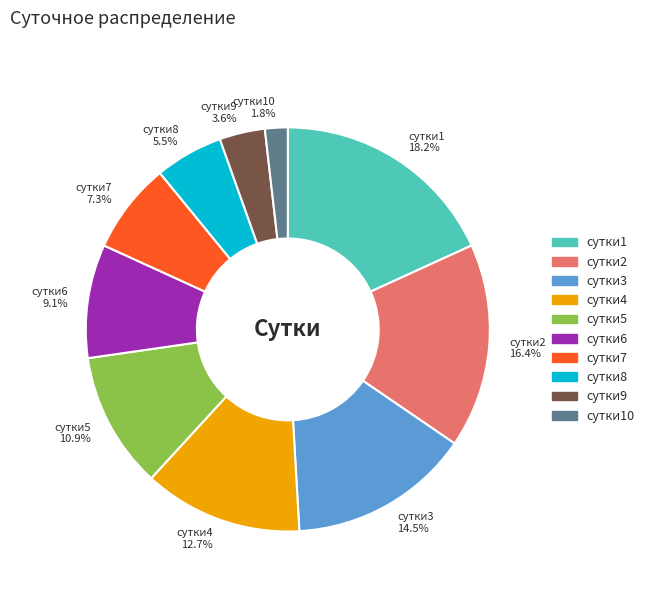

Which has a higher value, сутки3 or сутки10?

сутки3